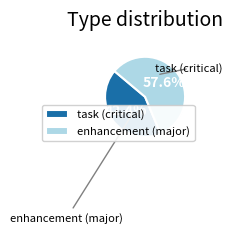

Which slice represents more than half of the pie?

enhancement